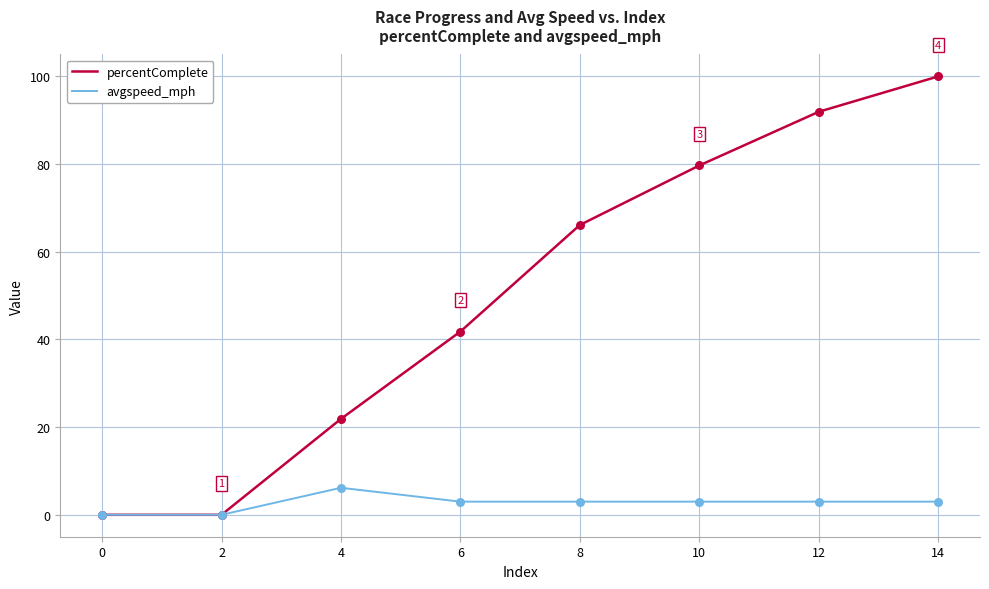

What are all the series names shown in the legend?

percentComplete, avgspeed_mph